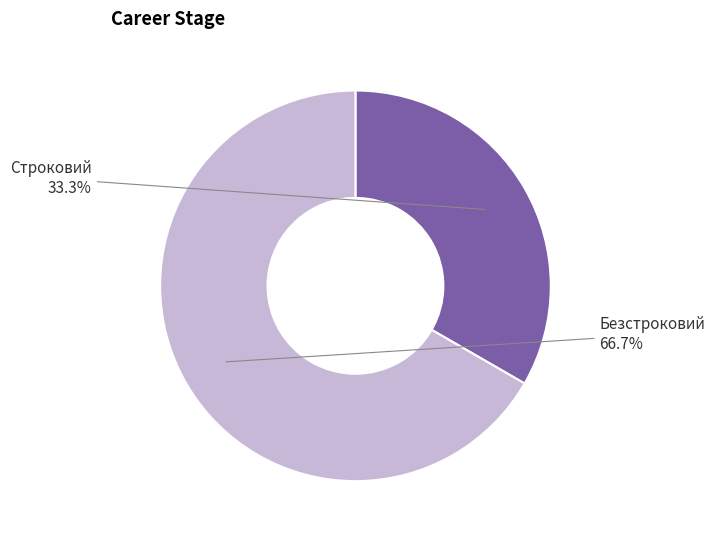

Is there a majority slice in this chart?

Yes